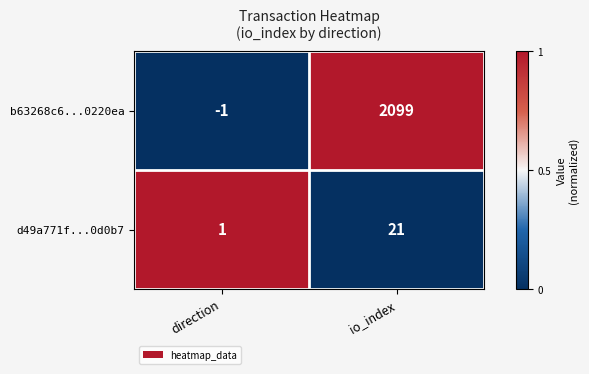

The value of b63268c6...0220ea at direction is -1. True or false?

True